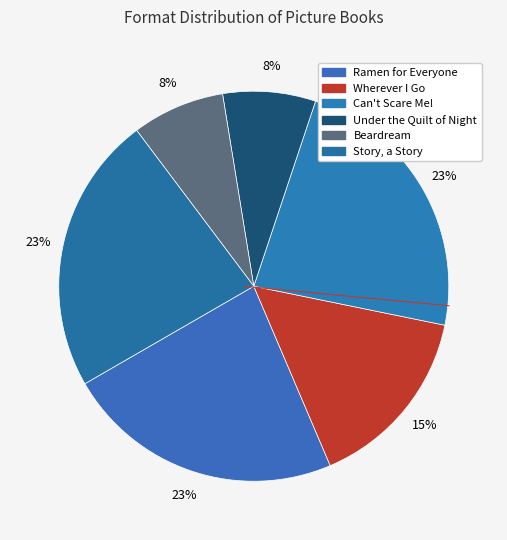

How many slices are in this pie chart?

6